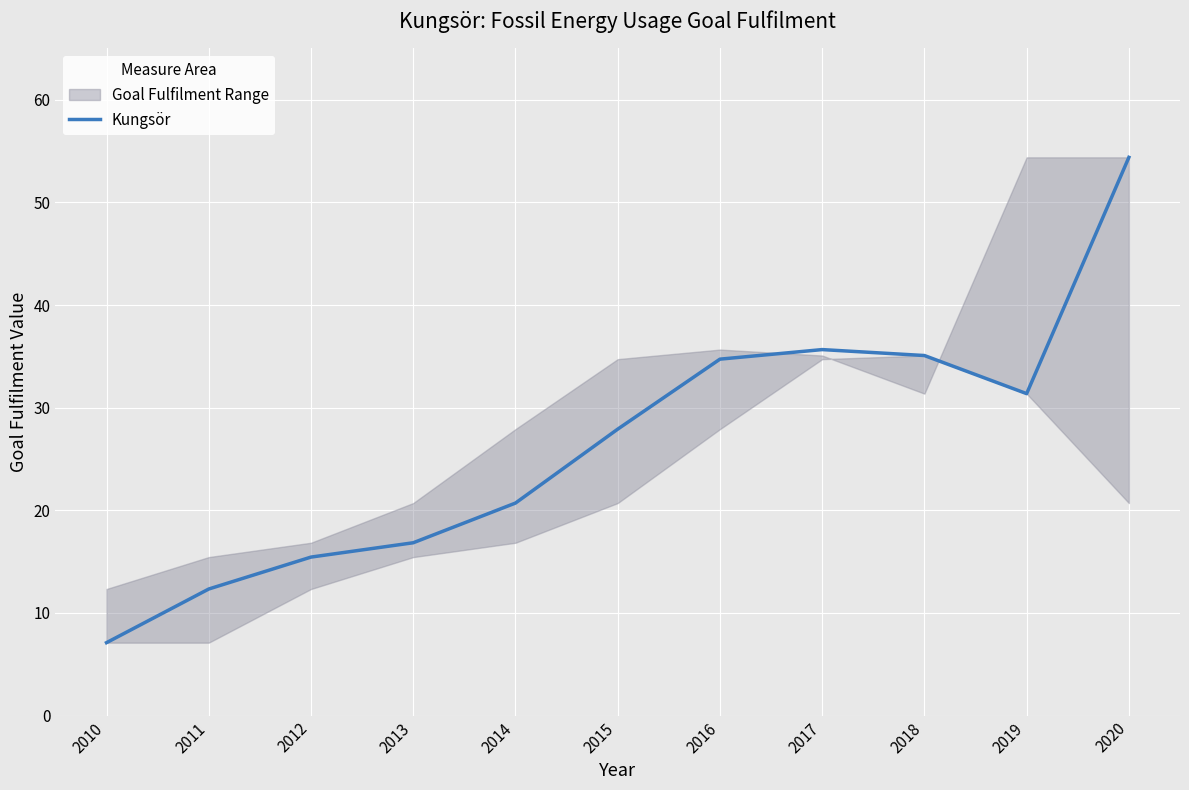

What is the change in value from 2017 to 2020?

+18.7